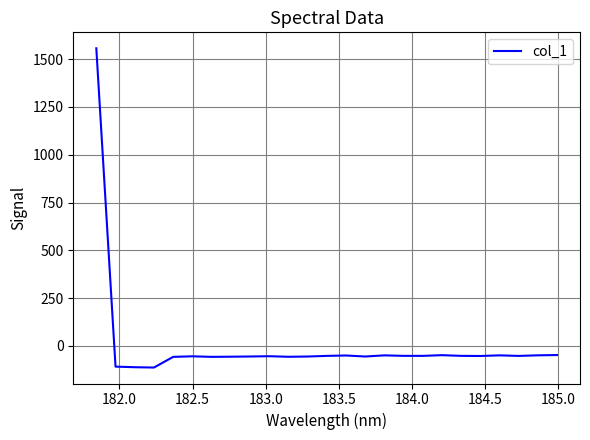

What is the minimum value shown in the chart?

-113.4